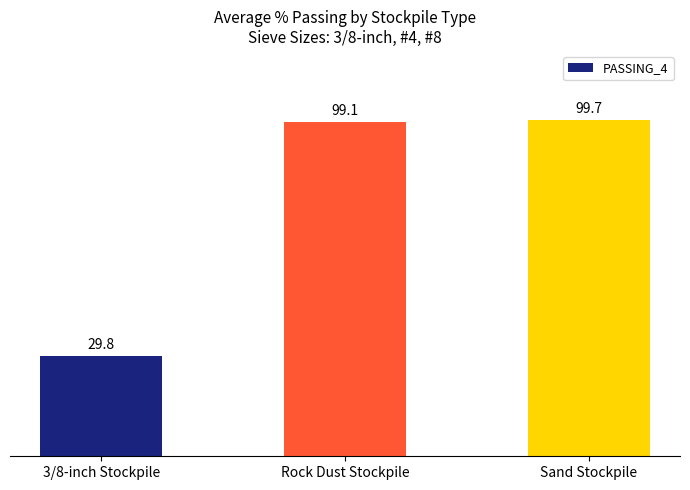

Which has a higher value, 3/8-inch Stockpile or Sand Stockpile?

Sand Stockpile